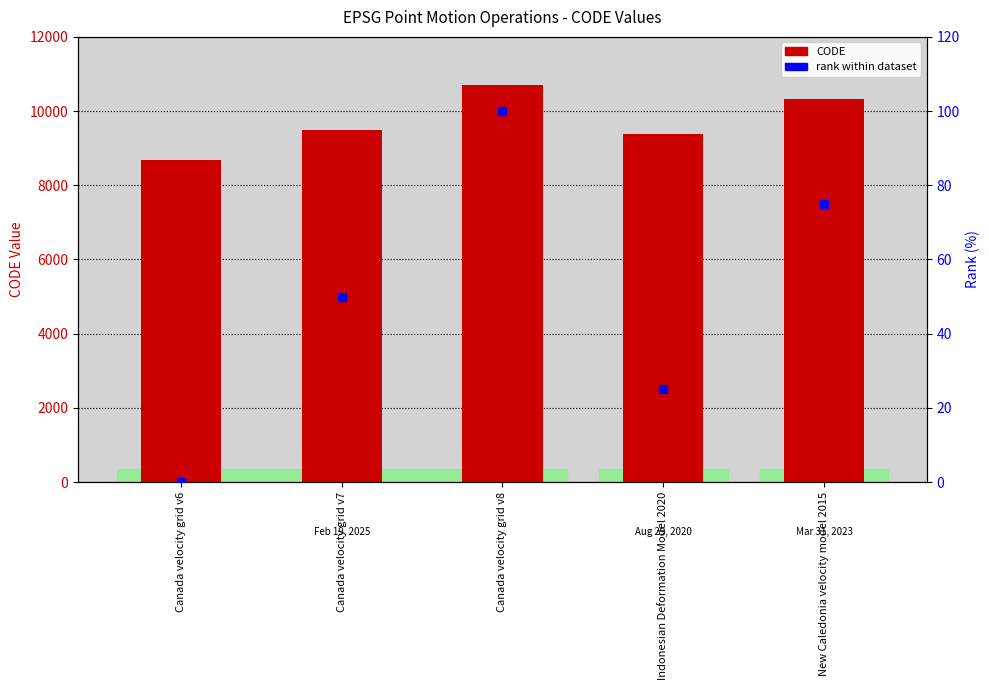

What are all the series names shown in the legend?

CODE, rank within dataset